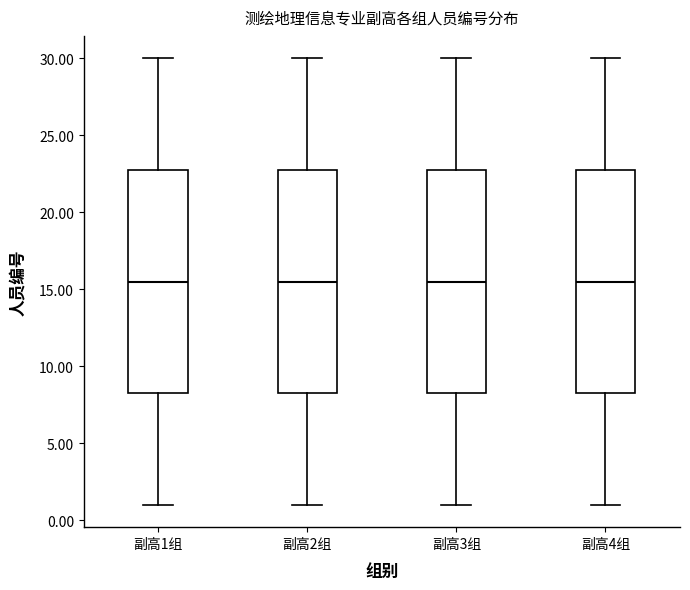

Reading left to right, read every box against the y-axis: the position of its median line, the range the box covers, and the ends of its whiskers. The values are not printed on the chart, so give them approximately, as read against the axis.

副高1组: median 15.5, box 8.5 to 23.0, whiskers 1.0 to 30.0
副高2组: median 15.5, box 8.5 to 23.0, whiskers 1.0 to 30.0
副高3组: median 15.5, box 8.5 to 23.0, whiskers 1.0 to 30.0
副高4组: median 15.5, box 8.5 to 23.0, whiskers 1.0 to 30.0